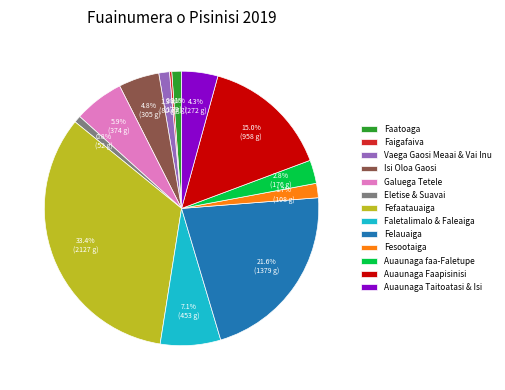

To the nearest percent, what is the combined percentage of Fesootaiga and Galuega Tetele?

8%